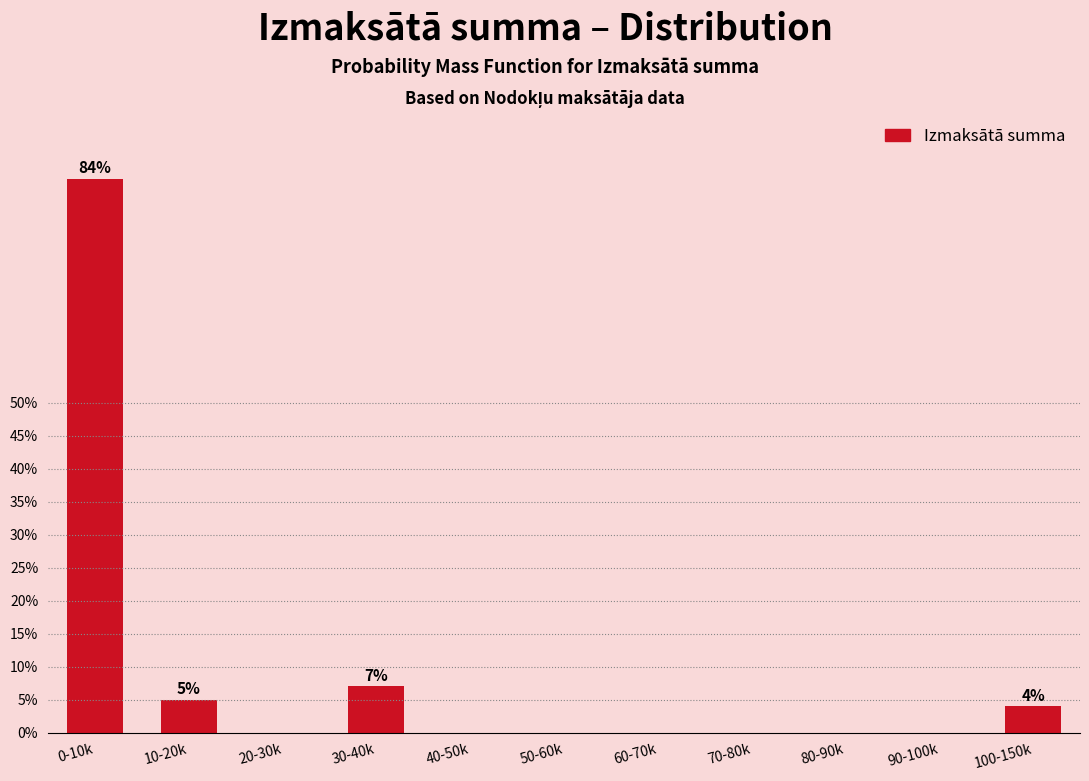

Reading left to right, what are all the values shown in this chart?

0-10k=84.0	10-20k=5.0	20-30k=0.0	30-40k=7.0	40-50k=0.0	50-60k=0.0	60-70k=0.0	70-80k=0.0	80-90k=0.0	90-100k=0.0	100-150k=4.0